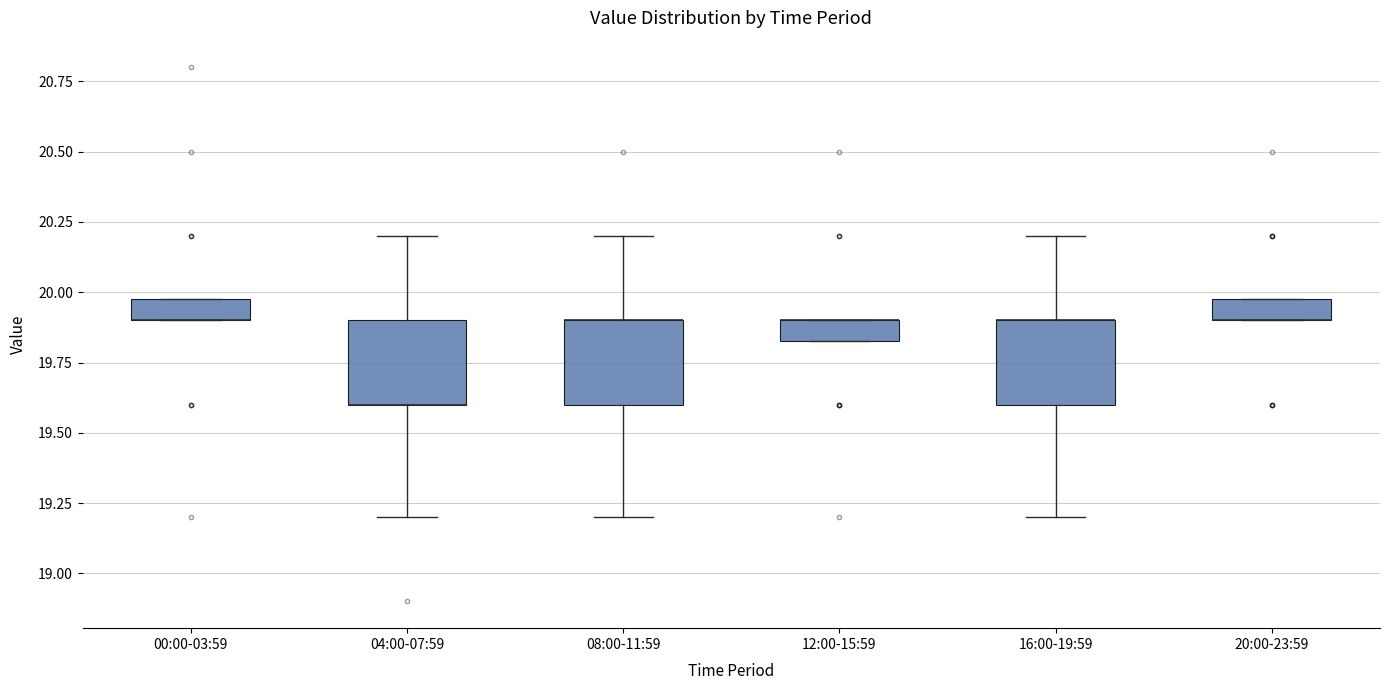

Where is the upper edge of the box for 20:00-23:59 on the y-axis? The values are not printed on the chart, so give them approximately, as read against the axis.

20.00